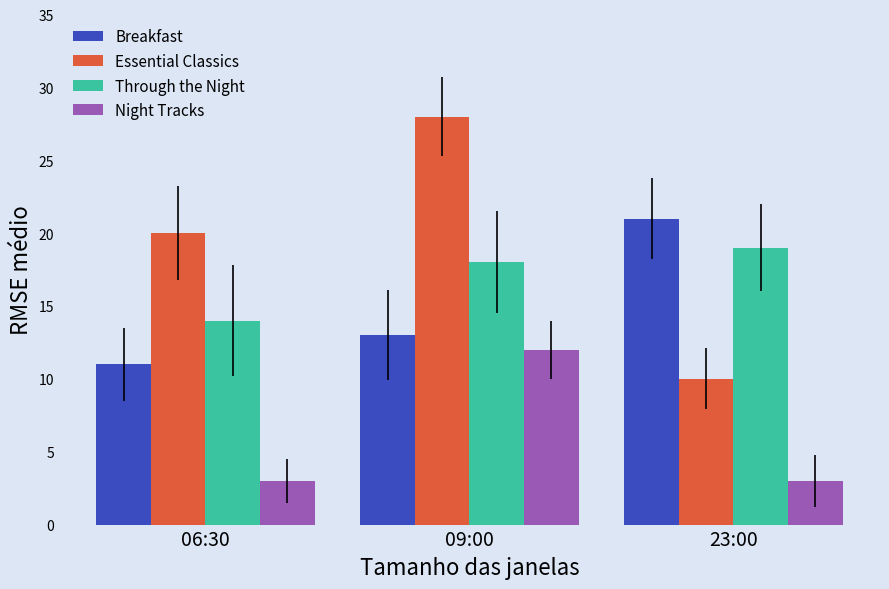

What is the difference between the highest and lowest values at 06:30?

17